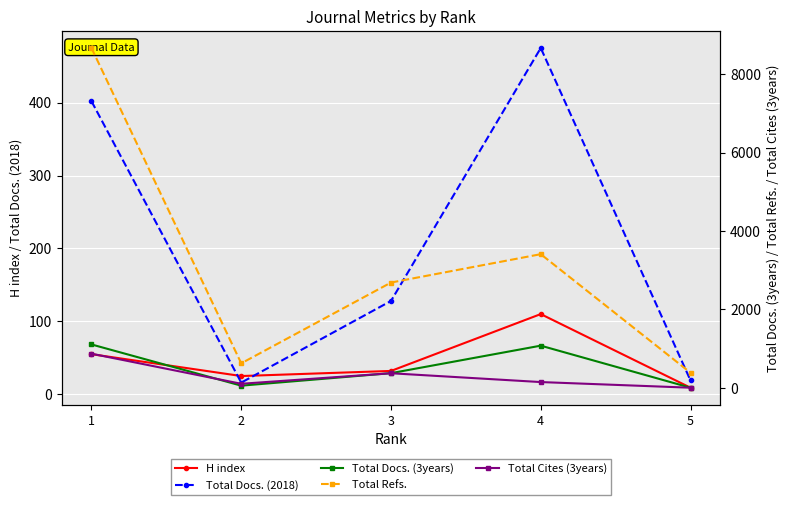

The Total Docs. (3years) series shows -337 at 5. True or false?

False